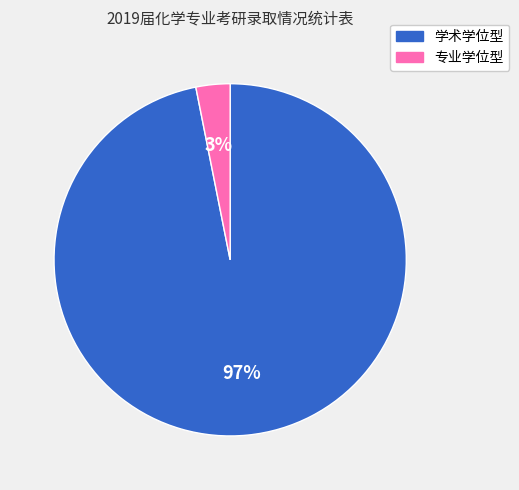

To the nearest percent, what is the average slice percentage?

50%